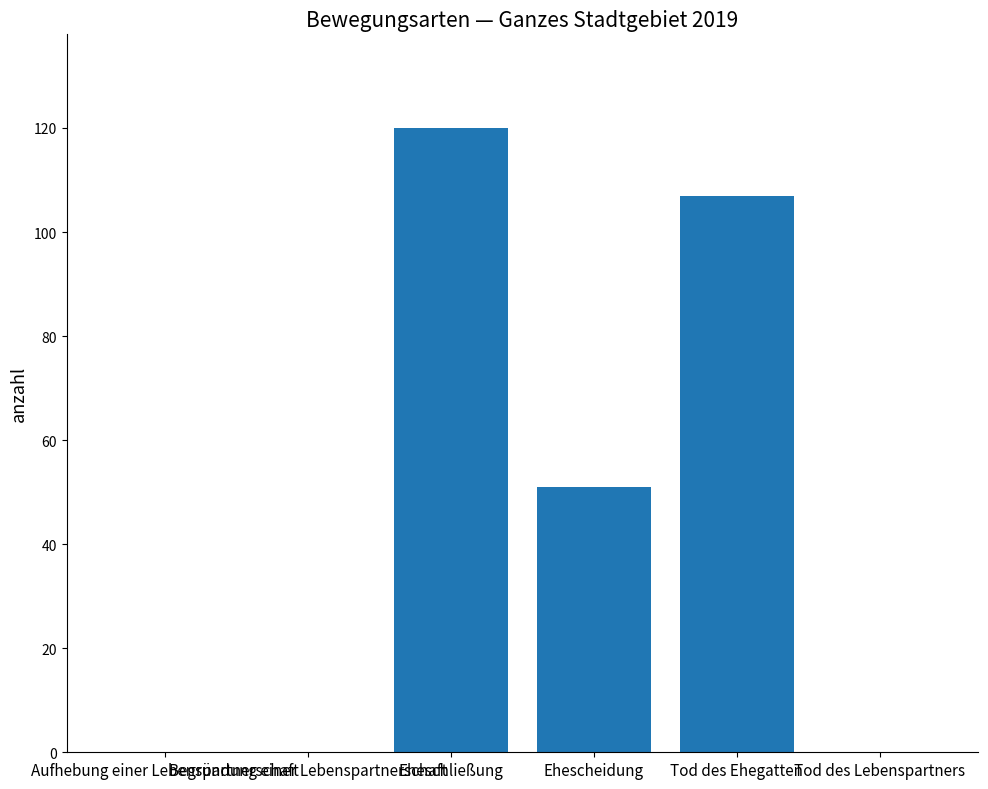

Are the bars horizontal?

No